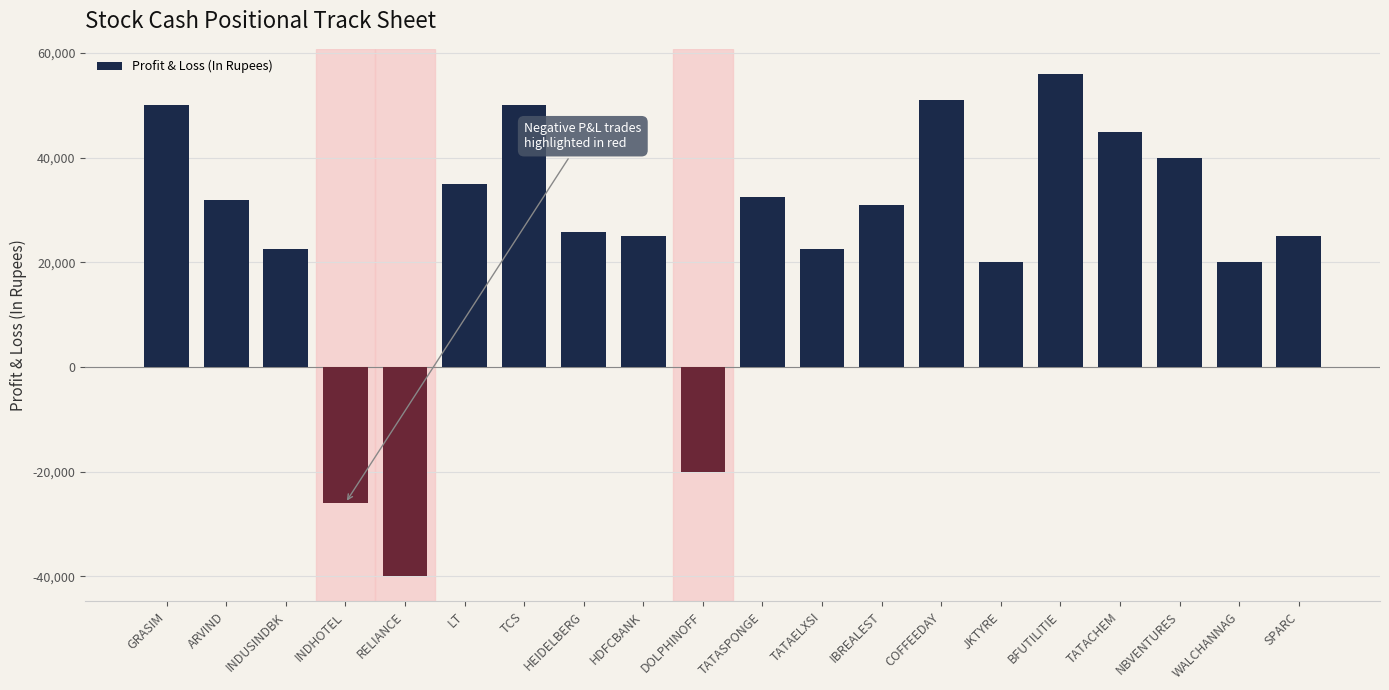

Which has a higher value, BFUTILITIE or RELIANCE?

BFUTILITIE